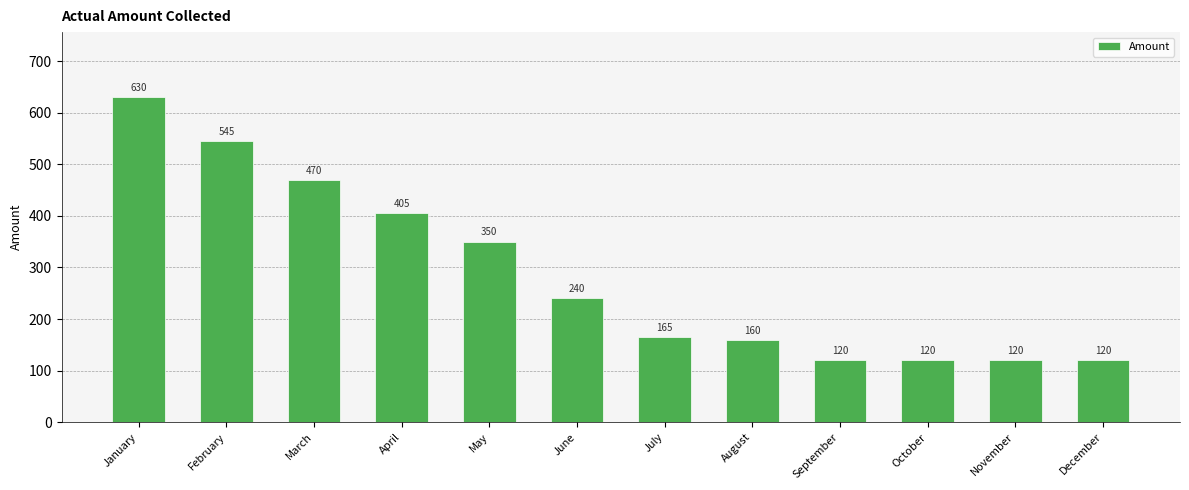

Which has a higher value, February or July?

February